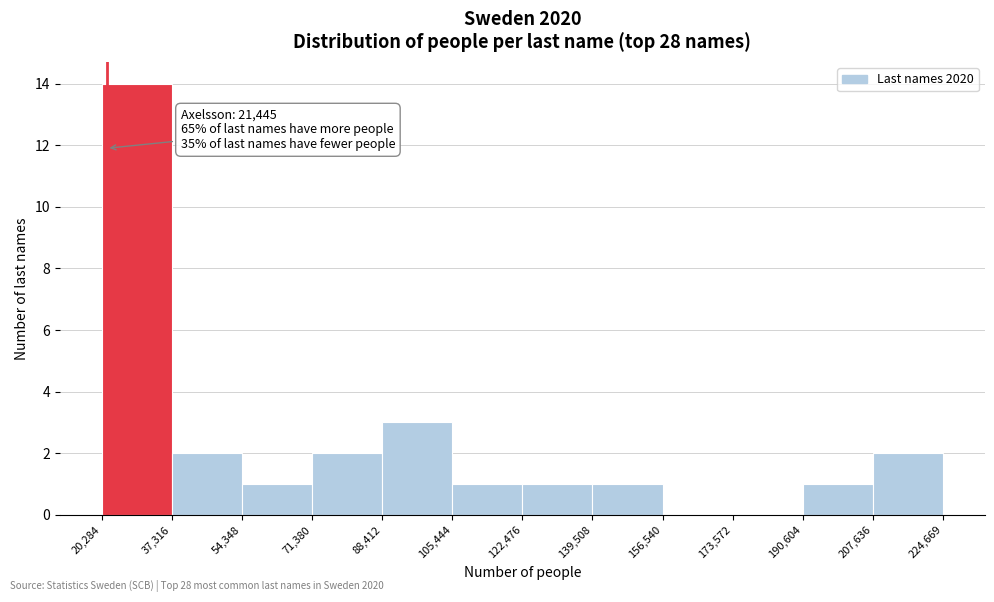

Which range on the x-axis has the tallest bar?

20,284 to 37,316